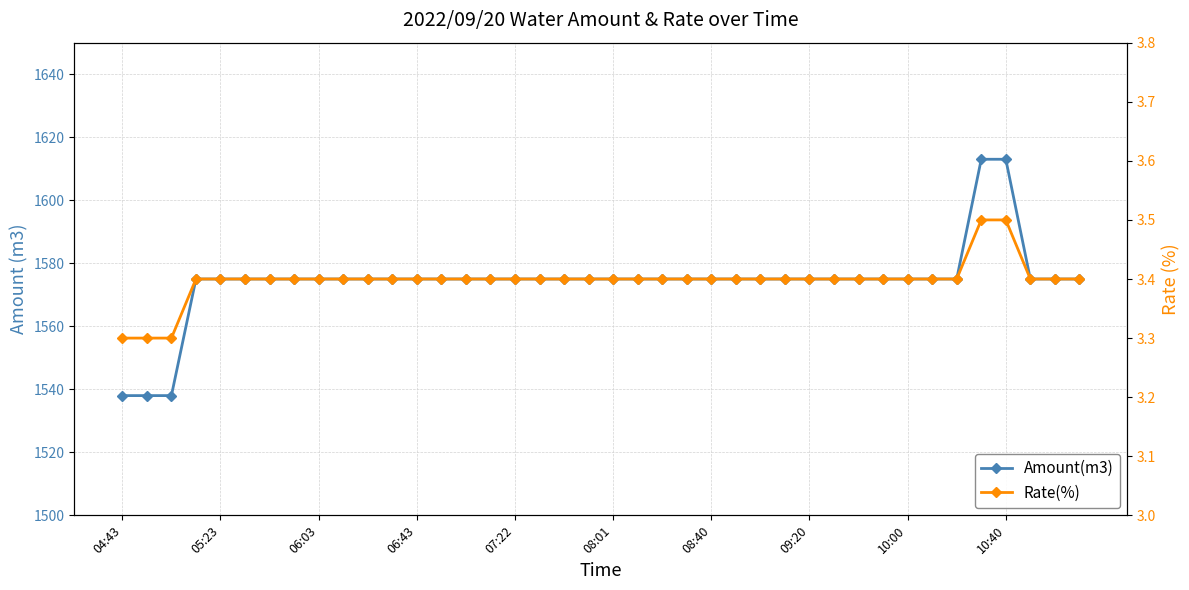

What value does the Amount(m3) series have at 39?

1575.0